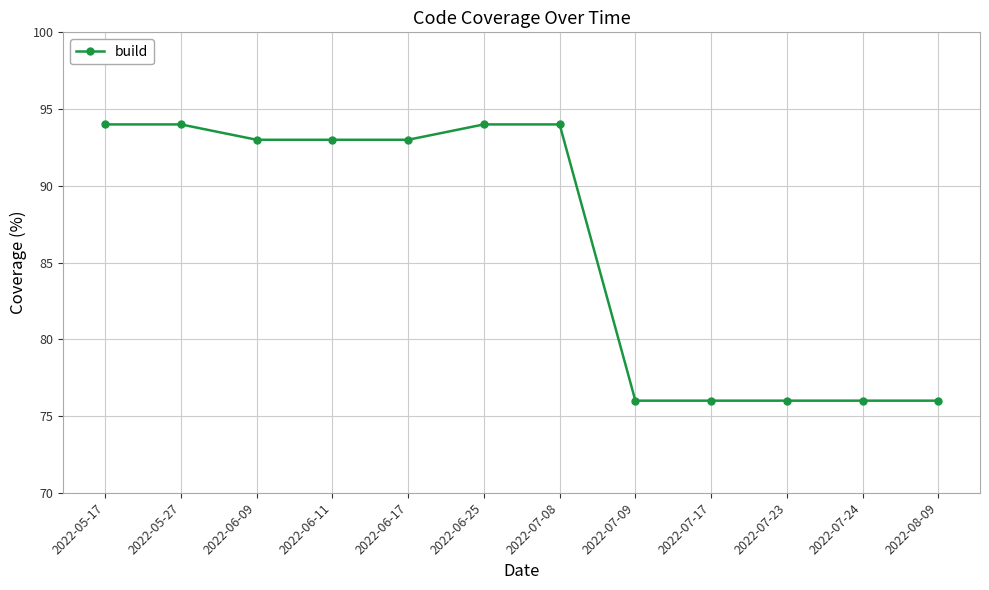

What is the maximum value shown in the chart?

94